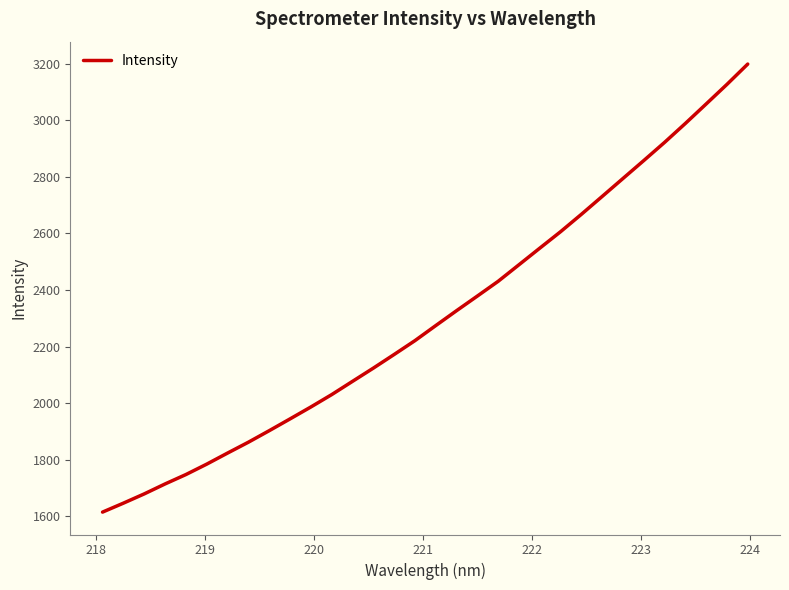

What is the minimum value shown in the chart?

1615.2